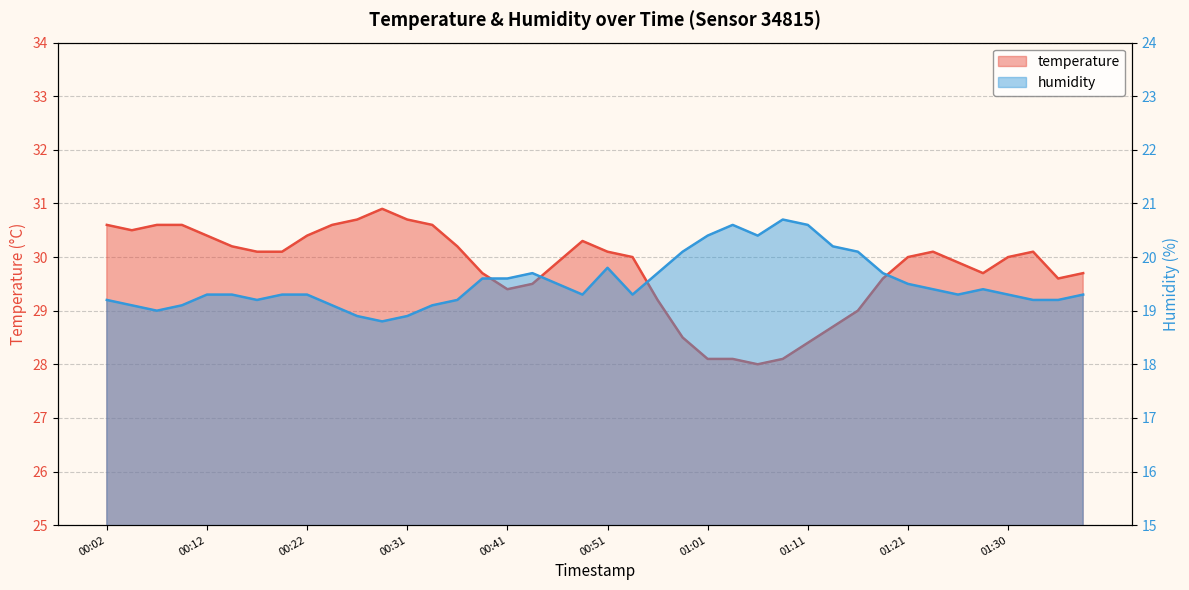

True or false: humidity and temperature cross at least once.

False